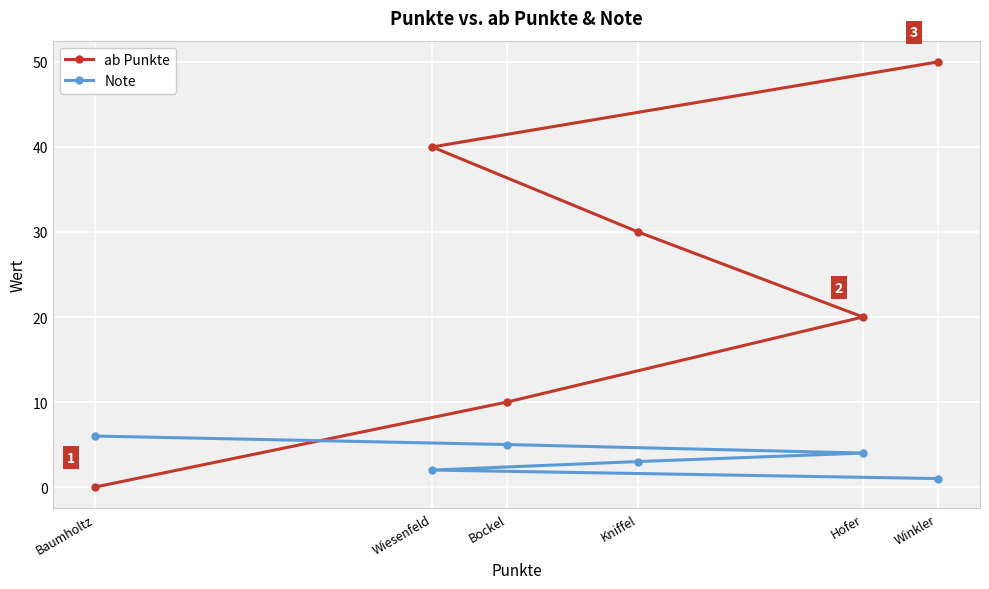

What are all the series names shown in the legend?

ab Punkte, Note